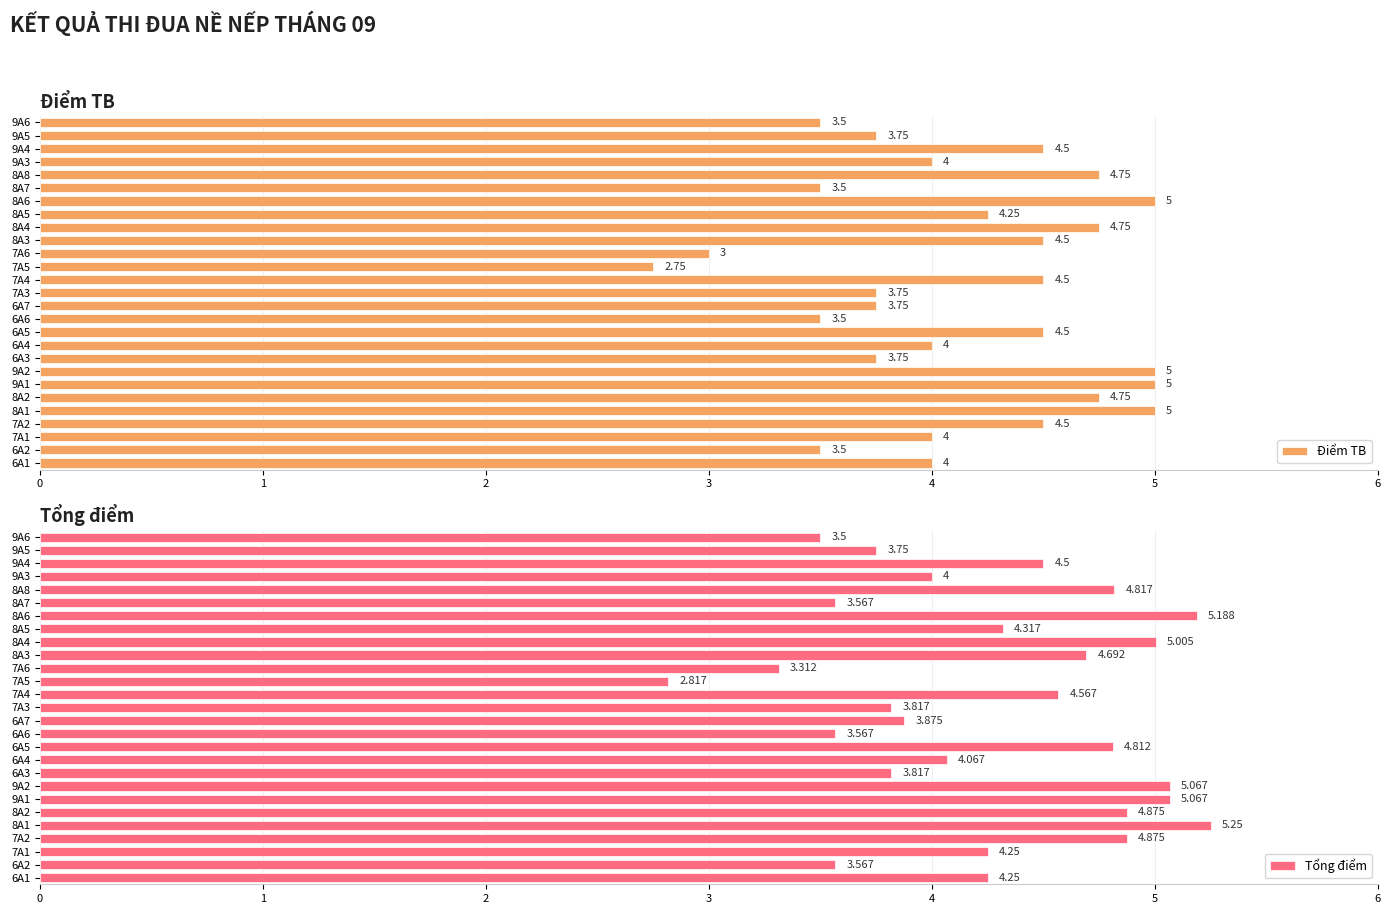

Which series has the largest total across all categories?

Tổng điểm